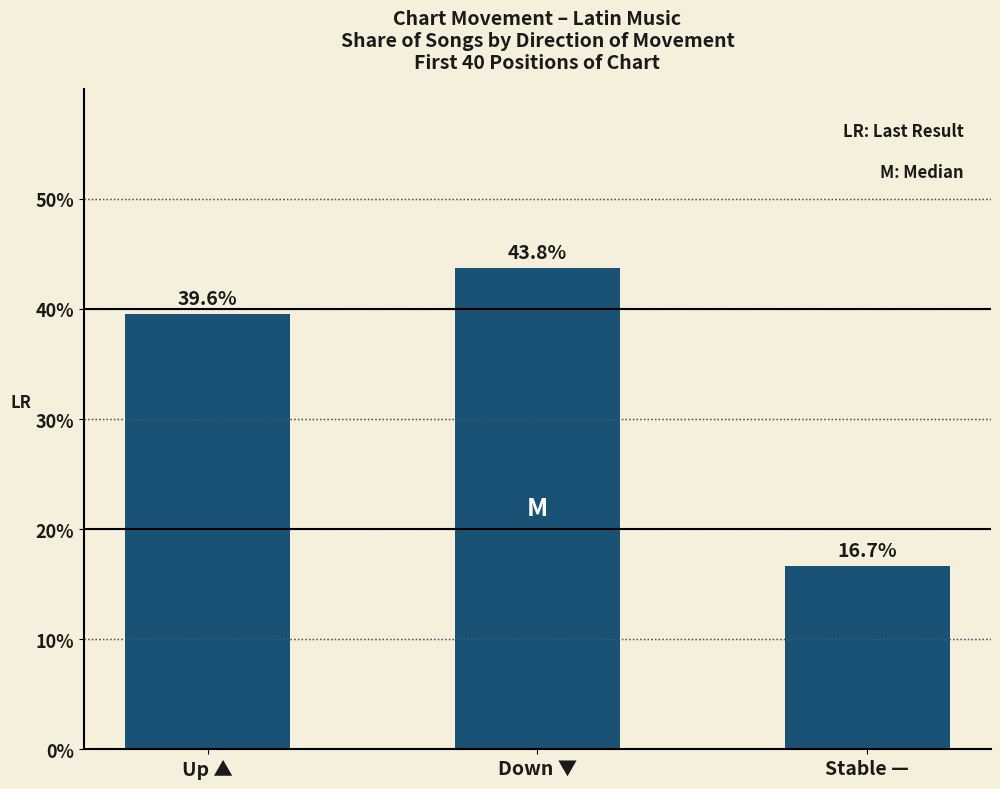

The chart shows a value of 22.5 at Down ▼. True or false?

False